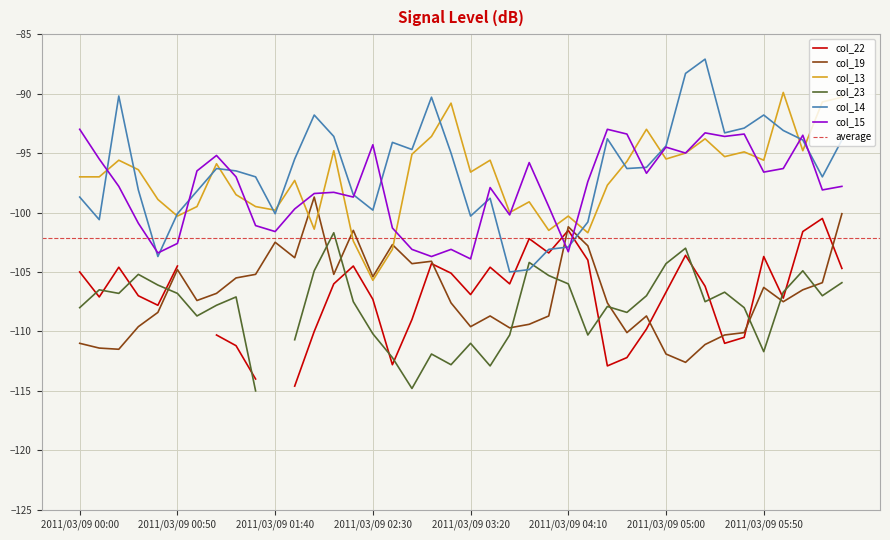

What is the highest value of the col_15 series?

-93.0